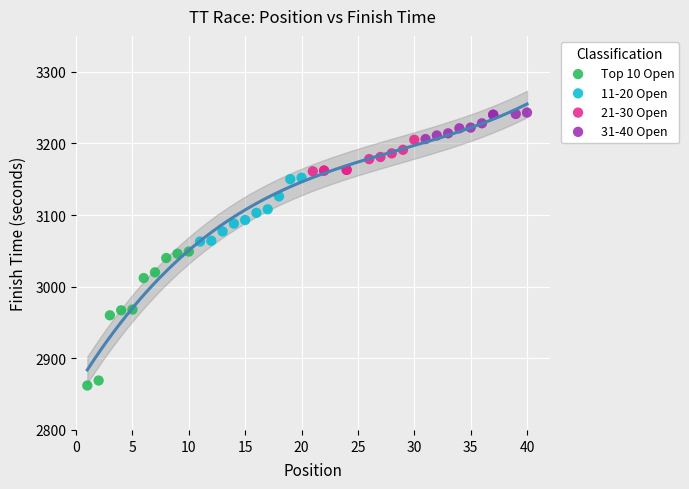

Which series reaches the minimum Y coordinate?

Top 10 Open